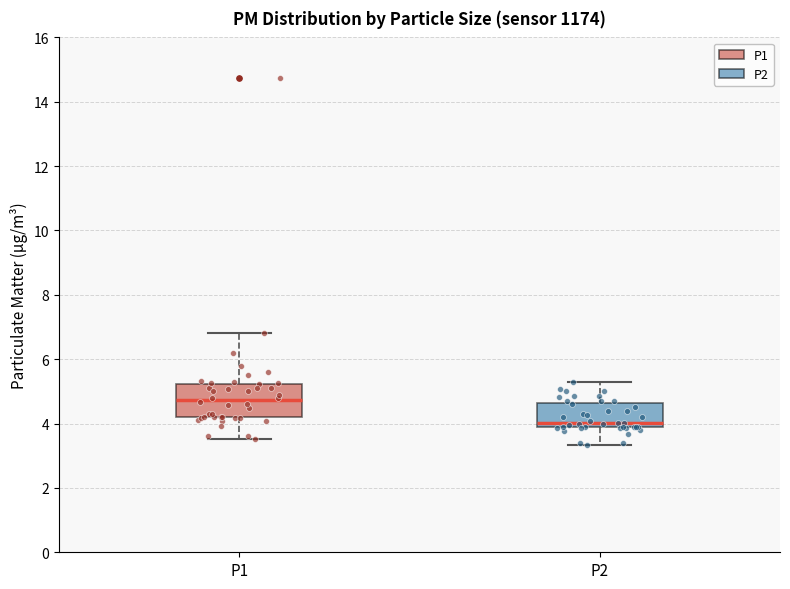

Comparing the boxes themselves (not the whiskers), which one is the tallest?

P1